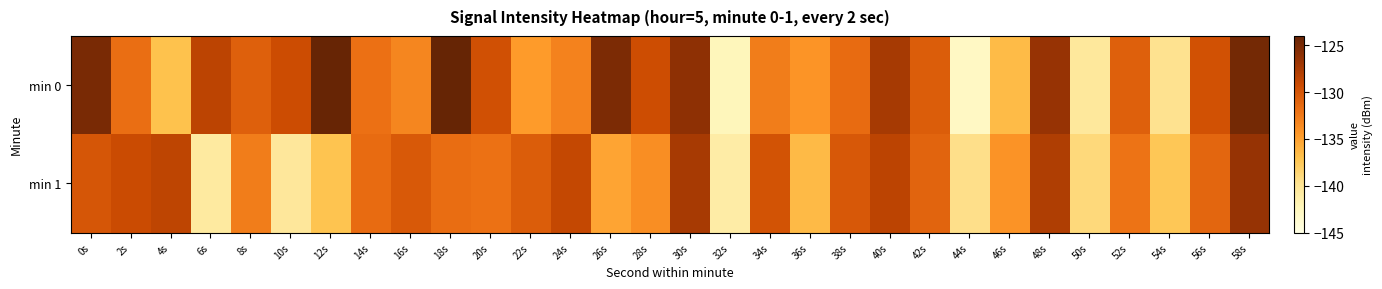

Count the number of categories in the chart.

30